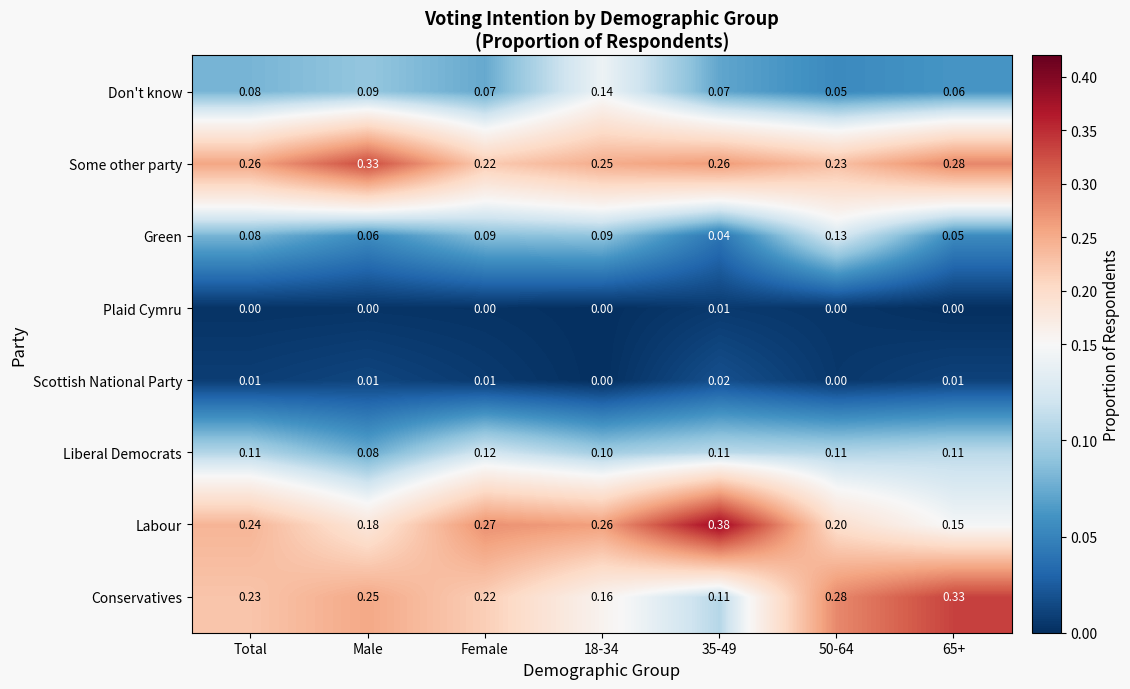

Which series changed the most between 18-34 and 65+?

Conservatives